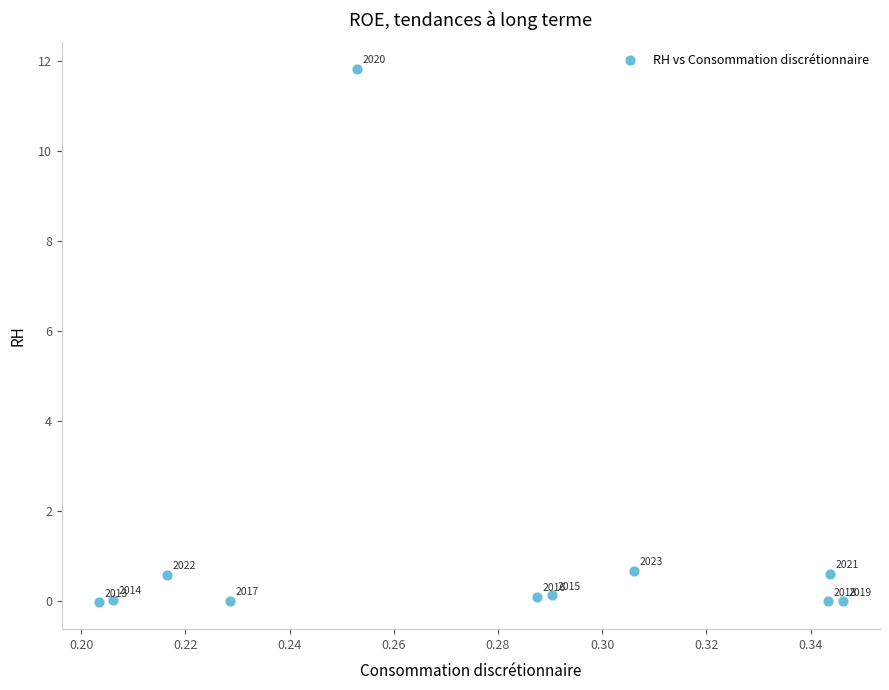

What is the range of Y values (max minus min)?

11.8